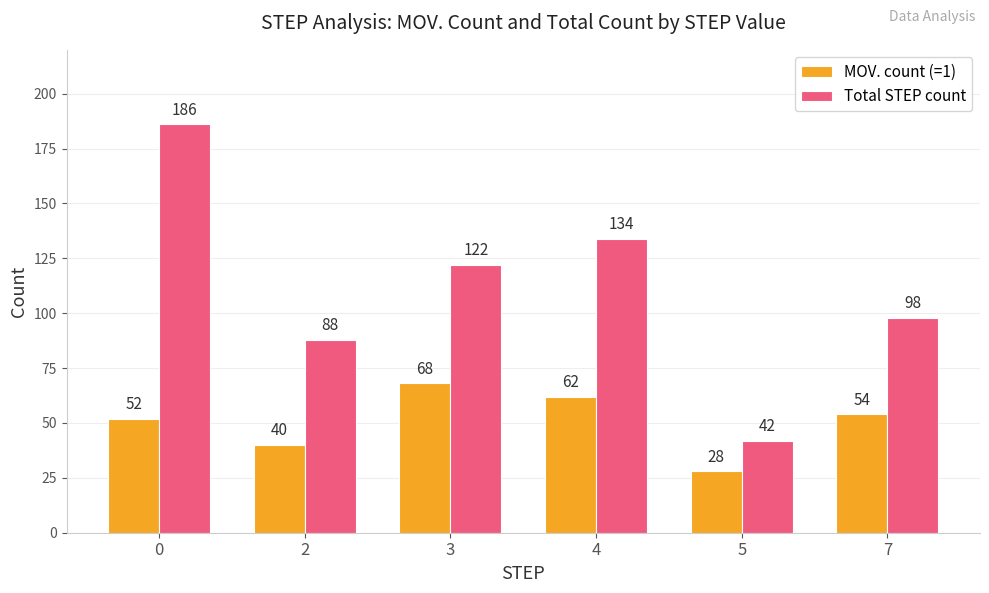

Which category has the lowest value across all series?

5